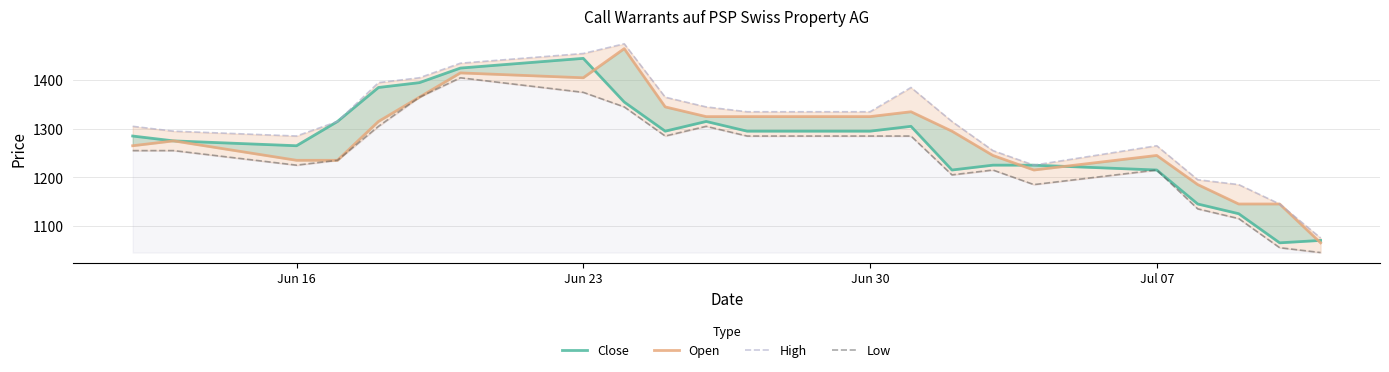

Which series has the largest range (max minus min)?

Open